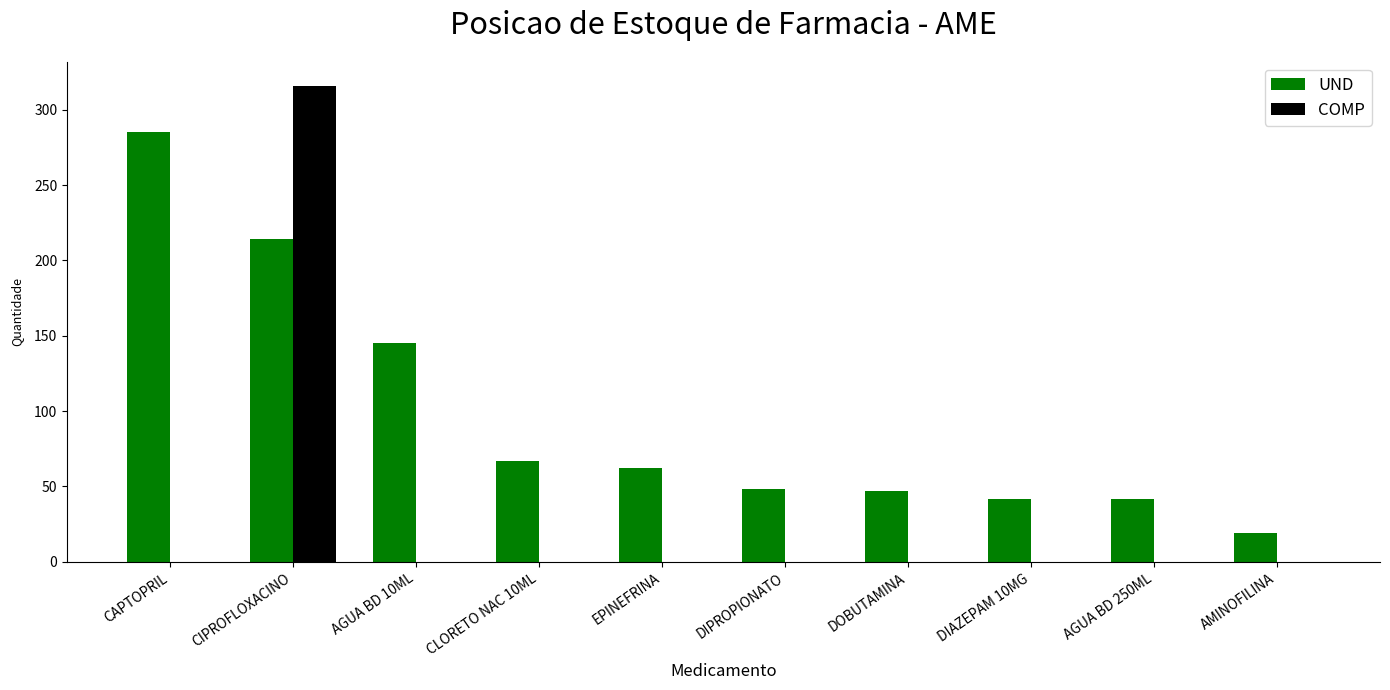

Are the bars horizontal?

No